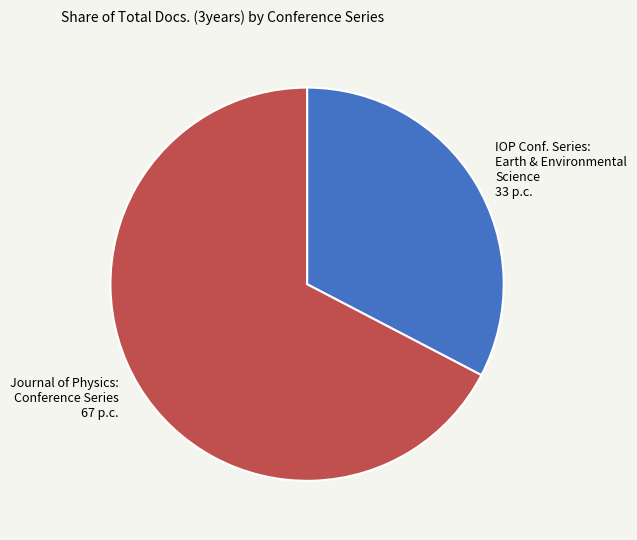

Is there a majority slice in this chart?

Yes